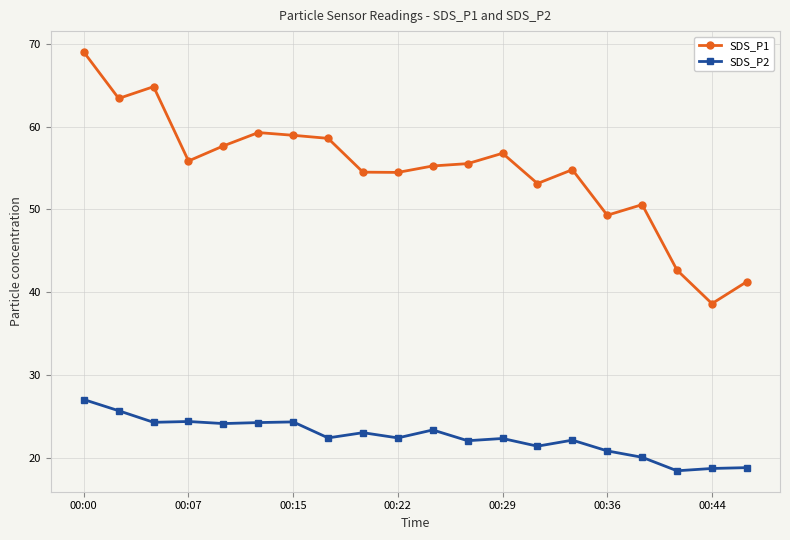

Which series has the widest spread of values?

SDS_P1